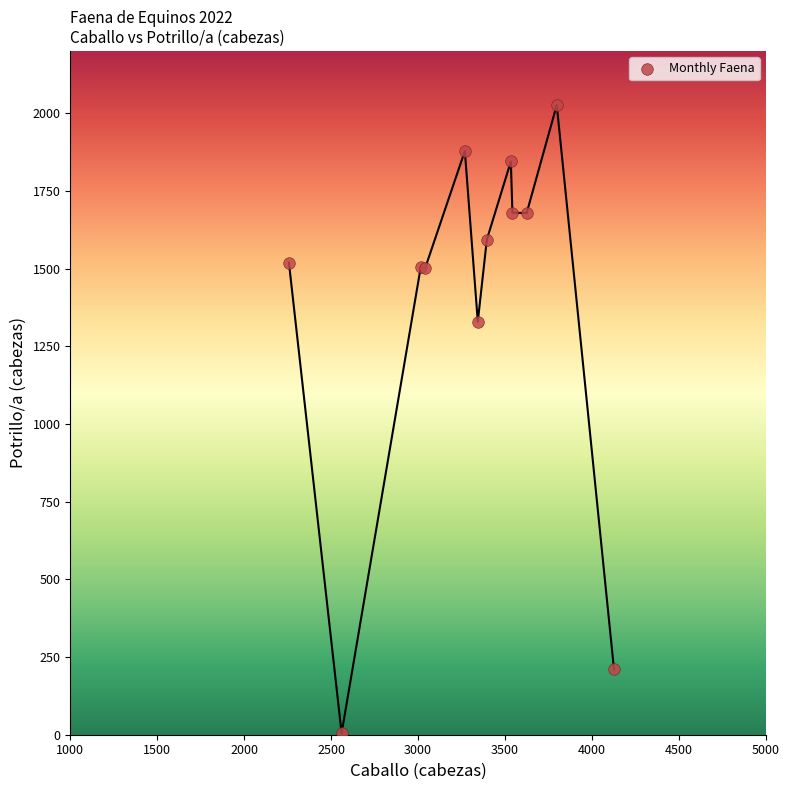

What Y value in the scatter plot is closest to 1015?

1329.0